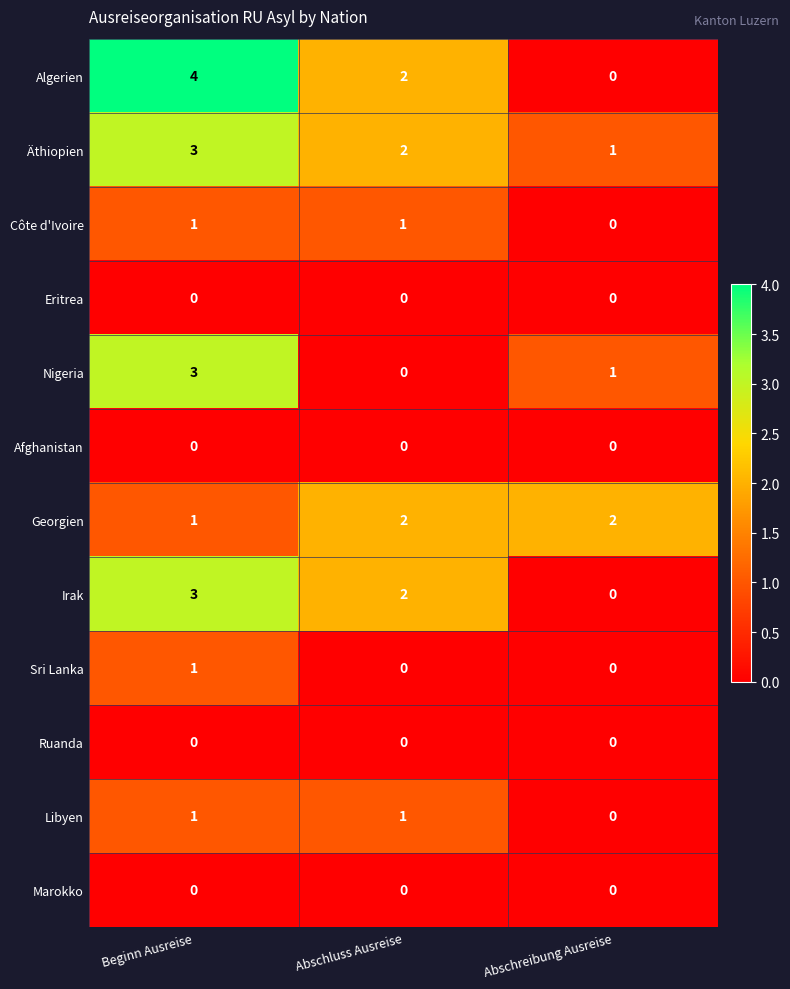

What is the maximum value shown in the chart?

4